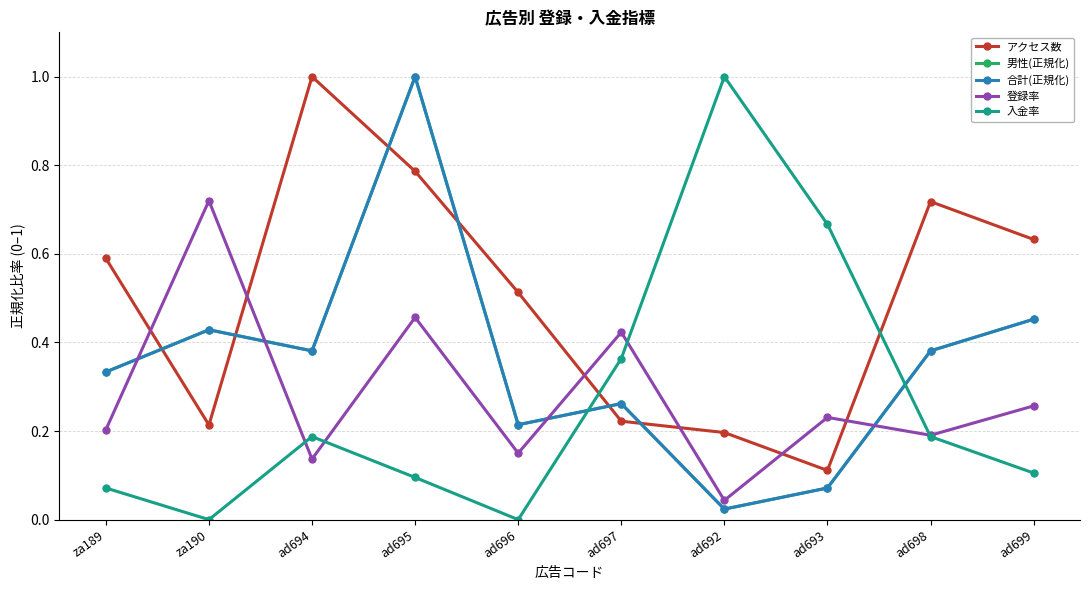

Reading left to right, transcribe all the data shown in this chart.

アクセス数: 0.6	0.2	1.0	0.8	0.5	0.2	0.2	0.1	0.7	0.6
男性(正規化): 0.3	0.4	0.4	1.0	0.2	0.3	0.0	0.1	0.4	0.5
合計(正規化): 0.3	0.4	0.4	1.0	0.2	0.3	0.0	0.1	0.4	0.5
登録率: 0.2	0.7	0.1	0.5	0.1	0.4	0.0	0.2	0.2	0.3
入金率: 0.1	0.0	0.2	0.1	0.0	0.4	1.0	0.7	0.2	0.1